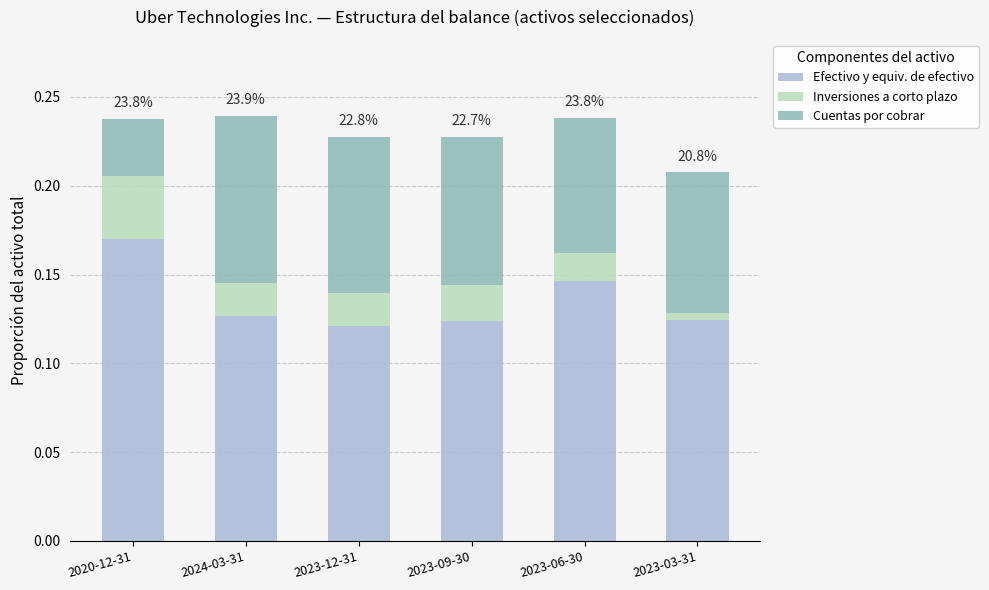

What are all the series names shown in the legend?

Efectivo y equiv. de efectivo, Inversiones a corto plazo, Cuentas por cobrar